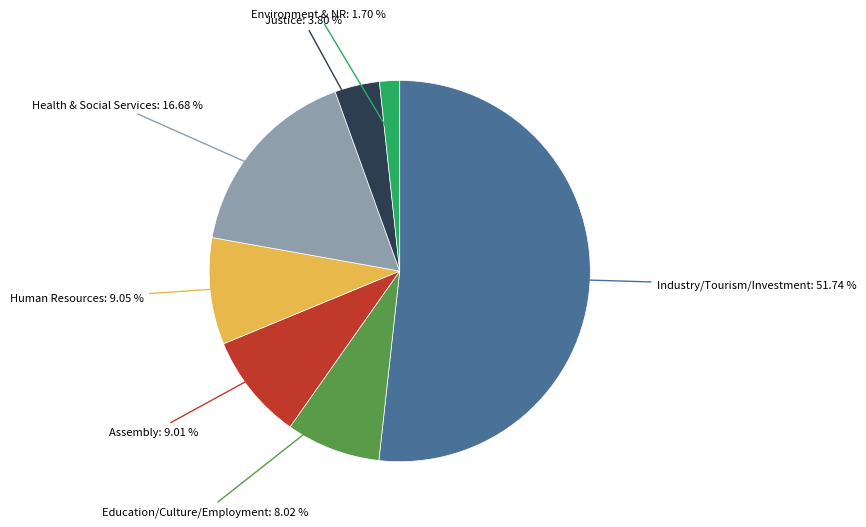

Is there any slice that represents more than half of the pie?

Yes